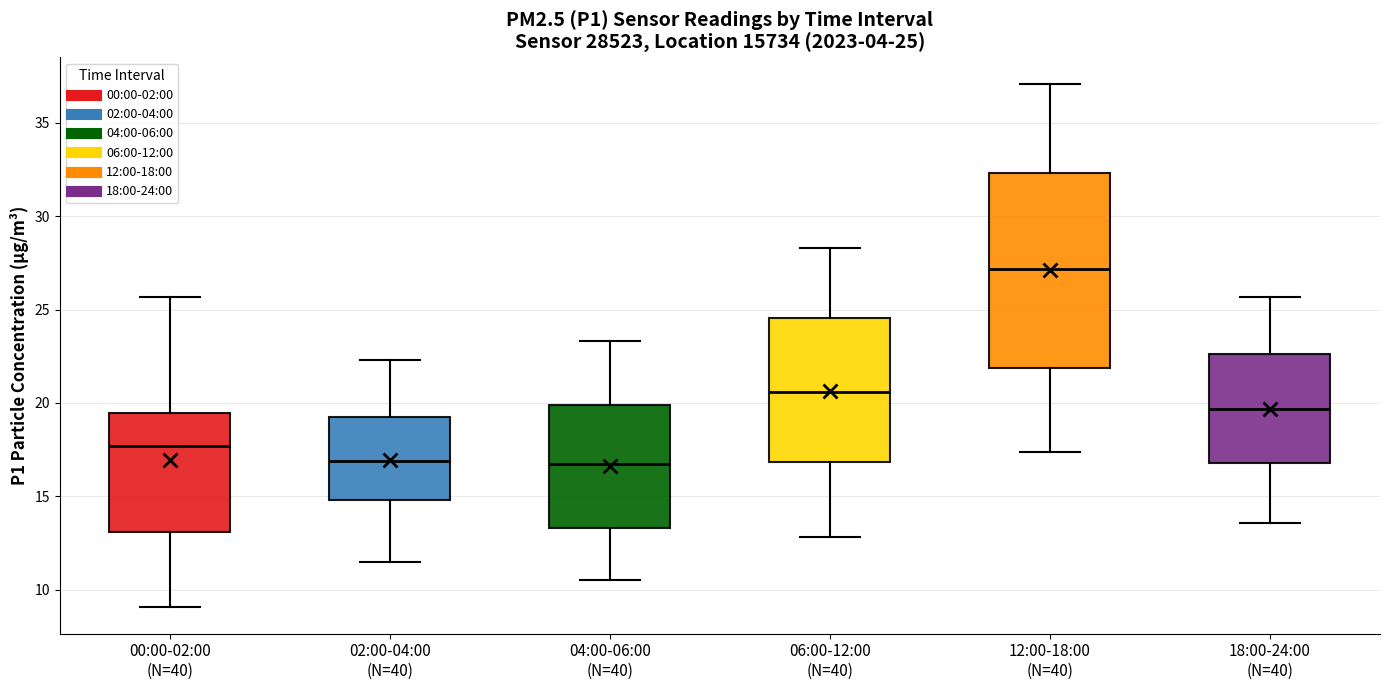

Which box is the tallest, from its lower edge to its upper edge?

12:00-18:00 (N=40)